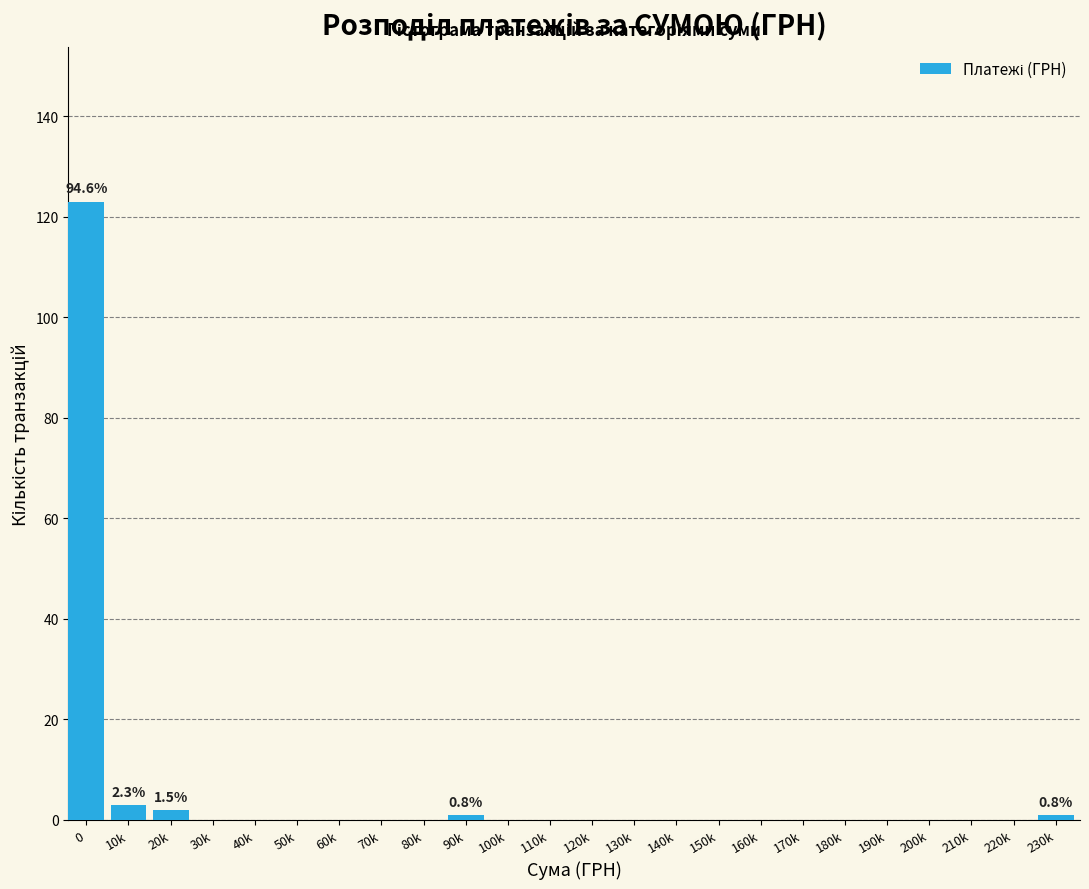

Reading left to right, what are all the values shown in this chart?

0=123	10k=3	20k=2	30k=0	40k=0	50k=0	60k=0	70k=0	80k=0	90k=1	100k=0	110k=0	120k=0	130k=0	140k=0	150k=0	160k=0	170k=0	180k=0	190k=0	200k=0	210k=0	220k=0	230k=1